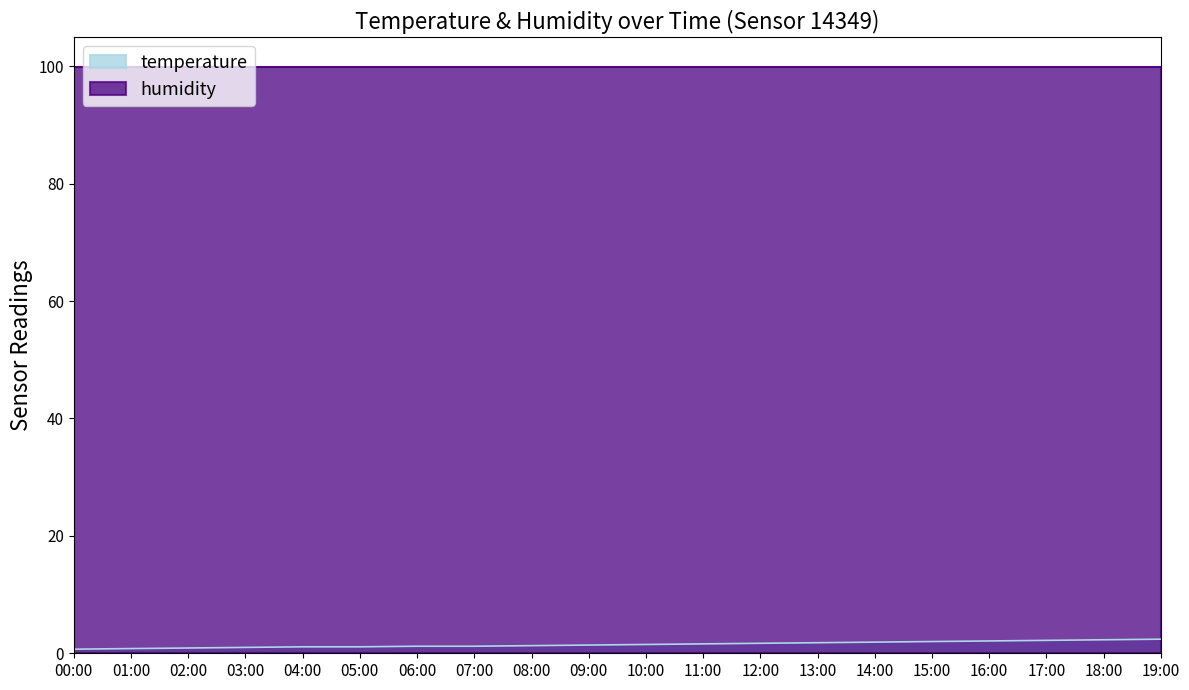

Does the chart display data point markers on the line(s)?

No